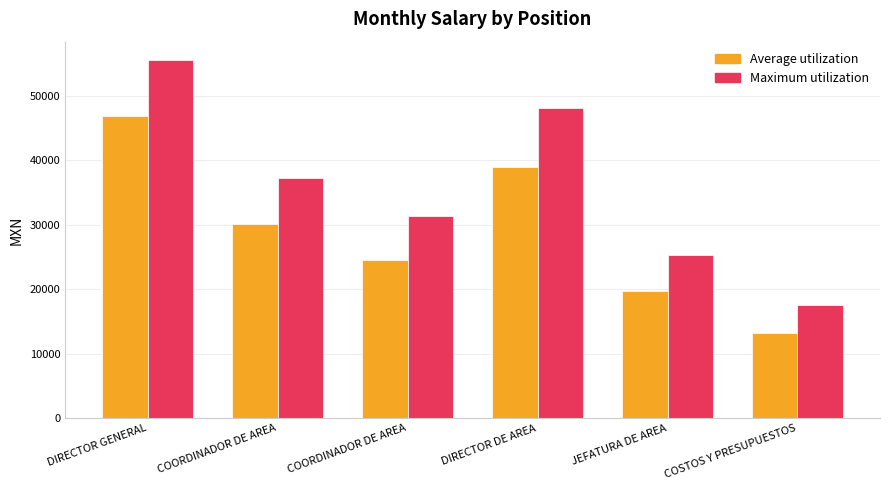

The value of Maximum utilization at JEFATURA DE AREA is 25334.7. True or false?

True